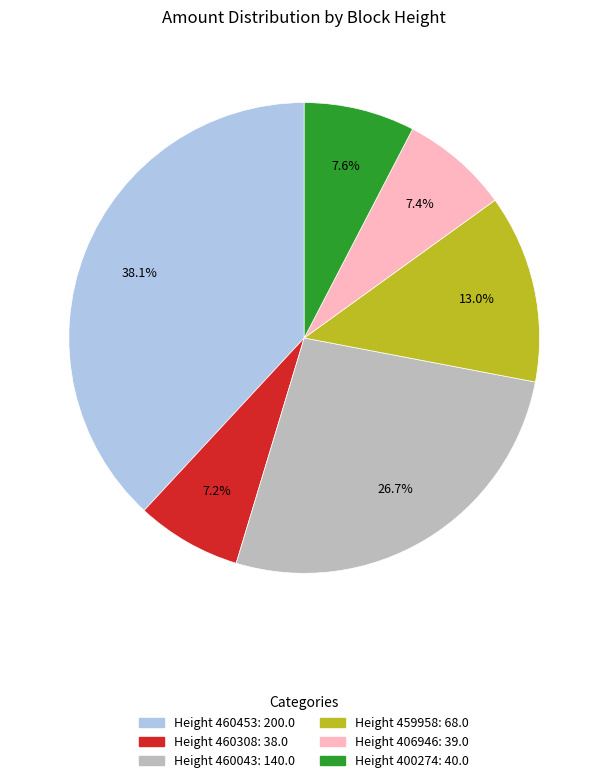

Does any single category account for the majority?

No